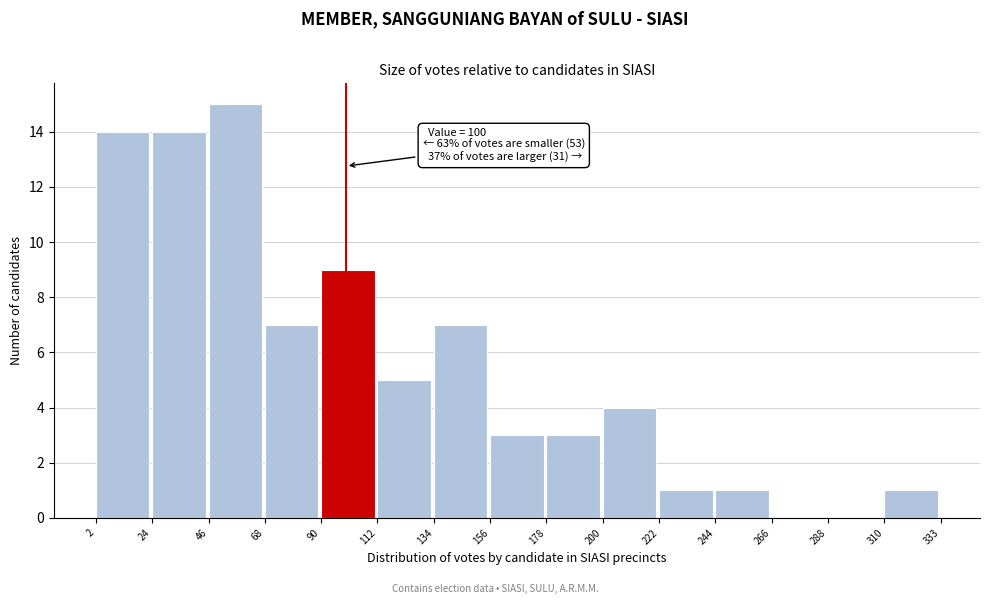

Over which range of the x-axis is the bar tallest?

46 to 68